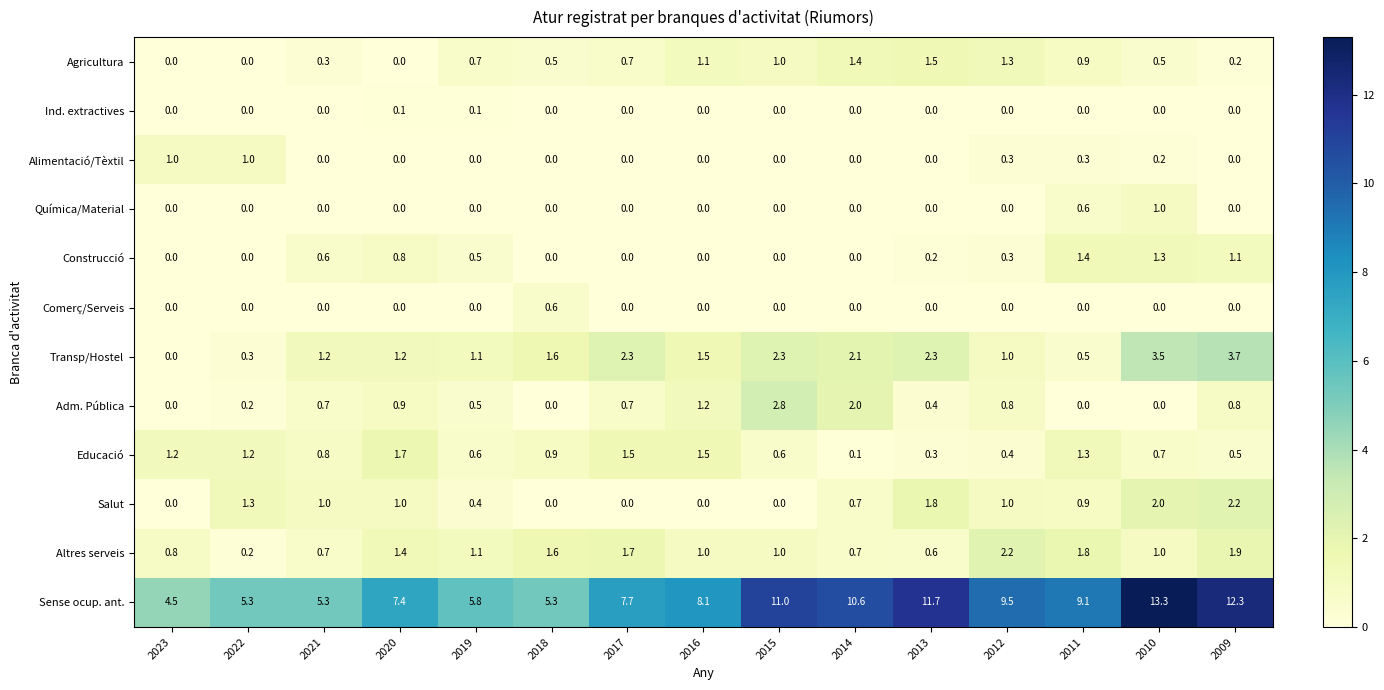

What is the approximate value of Construcció at 2011?

1.4